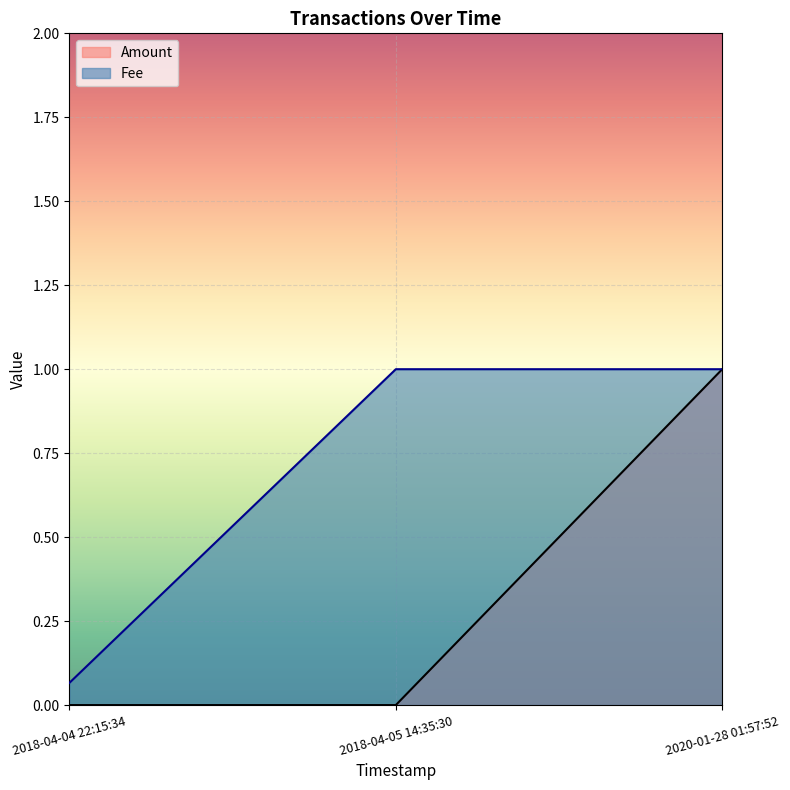

What position from the left is 2018-04-05 14:35:30?

2